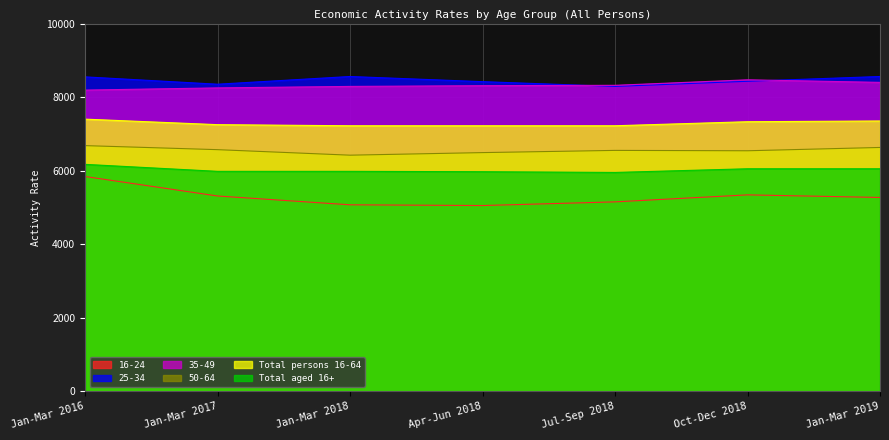

Between Jan-Mar 2017 and Jan-Mar 2018, which is larger?

Jan-Mar 2017